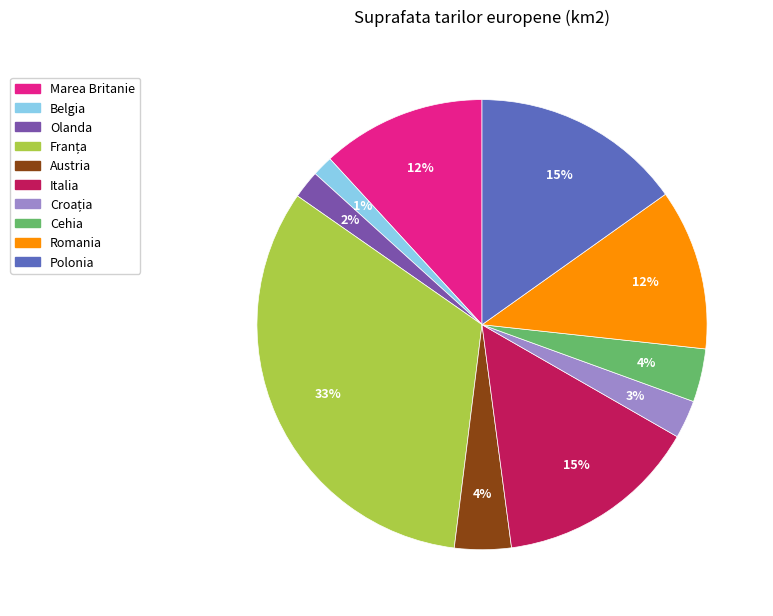

Is it true that Olanda is 2% of the pie?

True